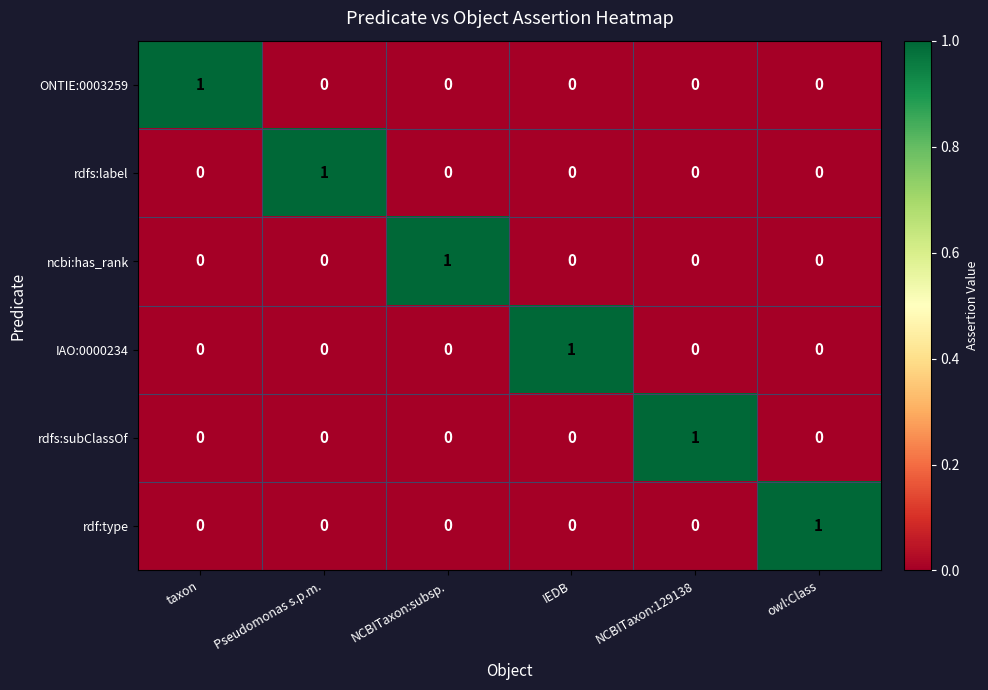

What is the greatest value displayed?

1